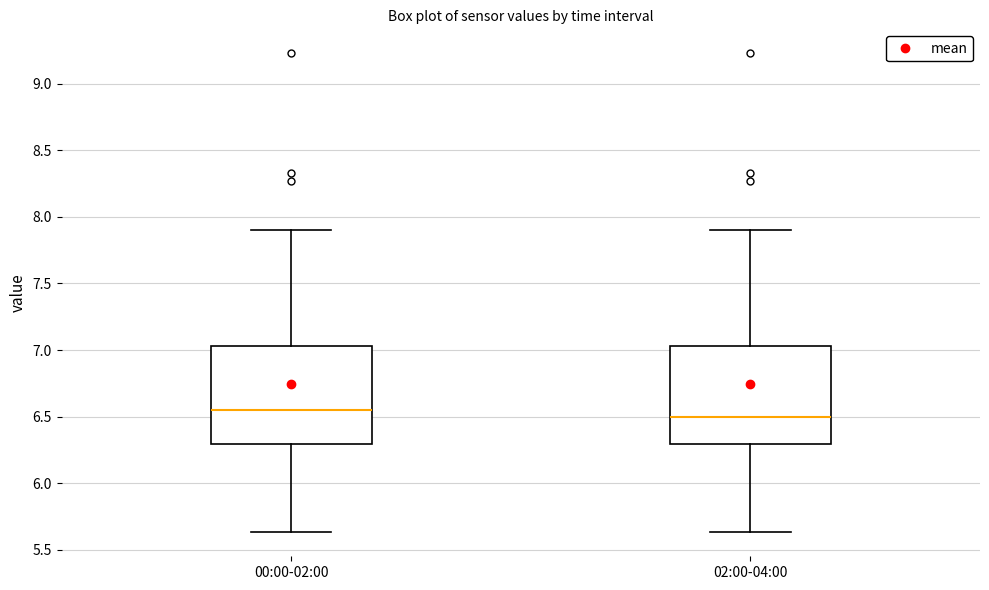

Reading left to right, read every box against the y-axis: the position of its median line, the range the box covers, and the ends of its whiskers. The values are not printed on the chart, so give them approximately, as read against the axis.

00:00-02:00: median 6.55, box 6.30 to 7.05, whiskers 5.65 to 7.90
02:00-04:00: median 6.50, box 6.30 to 7.05, whiskers 5.65 to 7.90